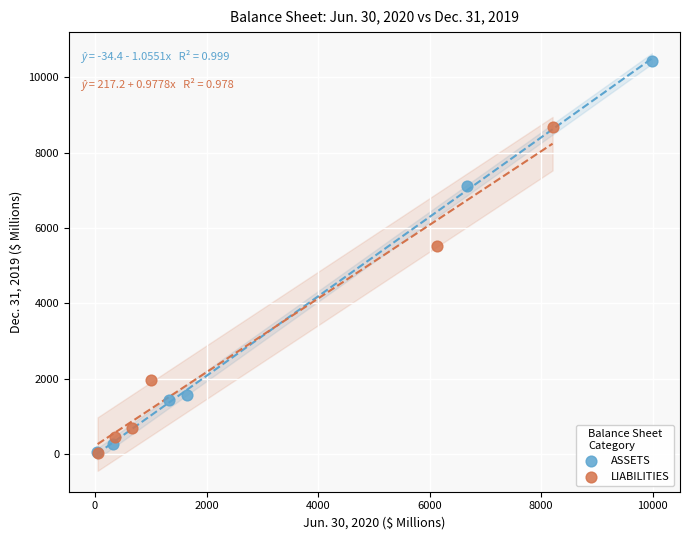

What are all the series names shown in the legend?

ASSETS, LIABILITIES